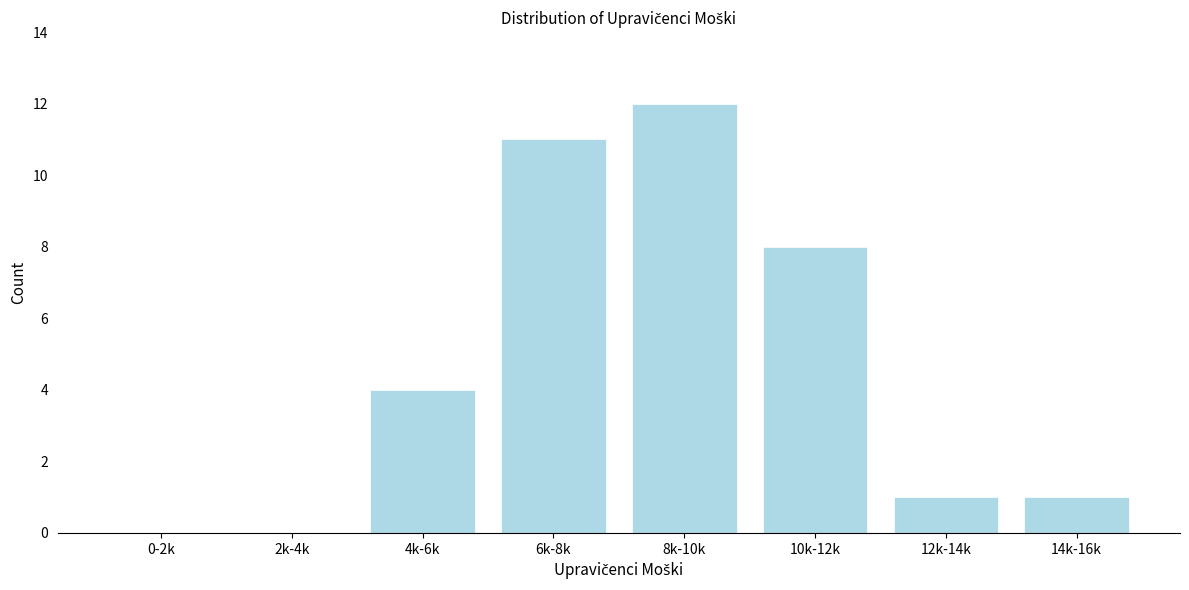

Reading left to right, transcribe all the data shown in this chart.

0-2k=0	2k-4k=0	4k-6k=4	6k-8k=11	8k-10k=12	10k-12k=8	12k-14k=1	14k-16k=1